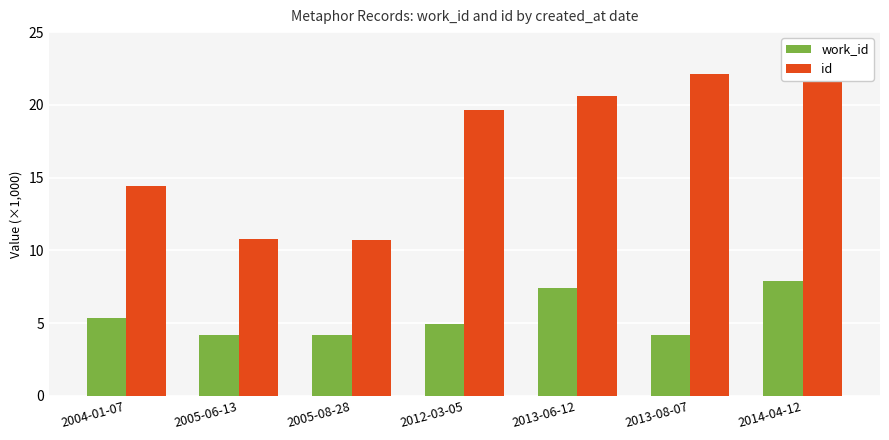

What is the difference between the second highest and minimum values in the work_id series?

3.3